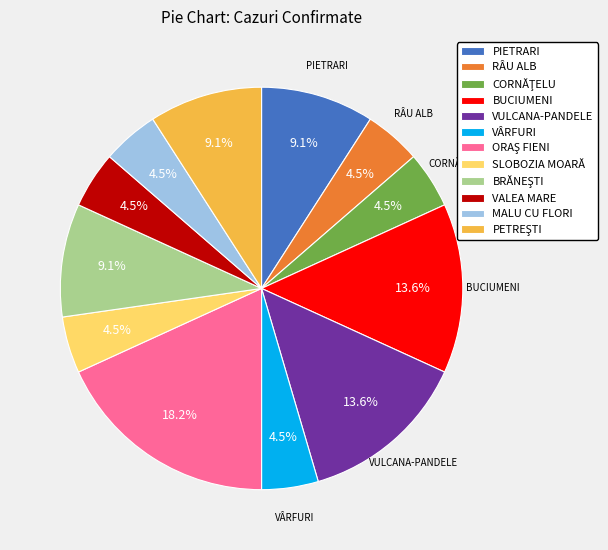

Does VULCANA-PANDELE represent more than half of the total?

No